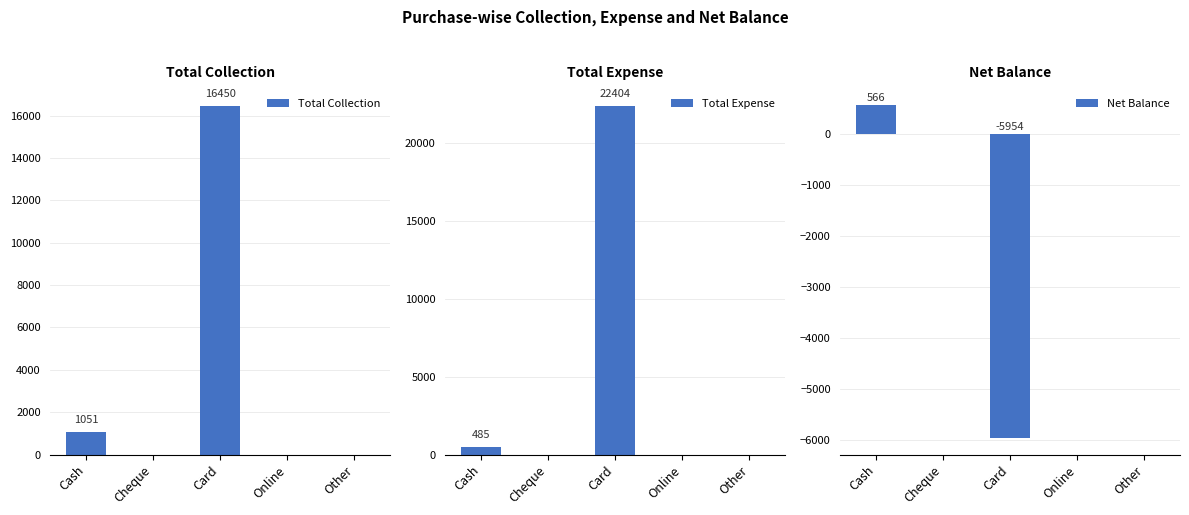

At how many categories does at least one series exceed 4686?

1